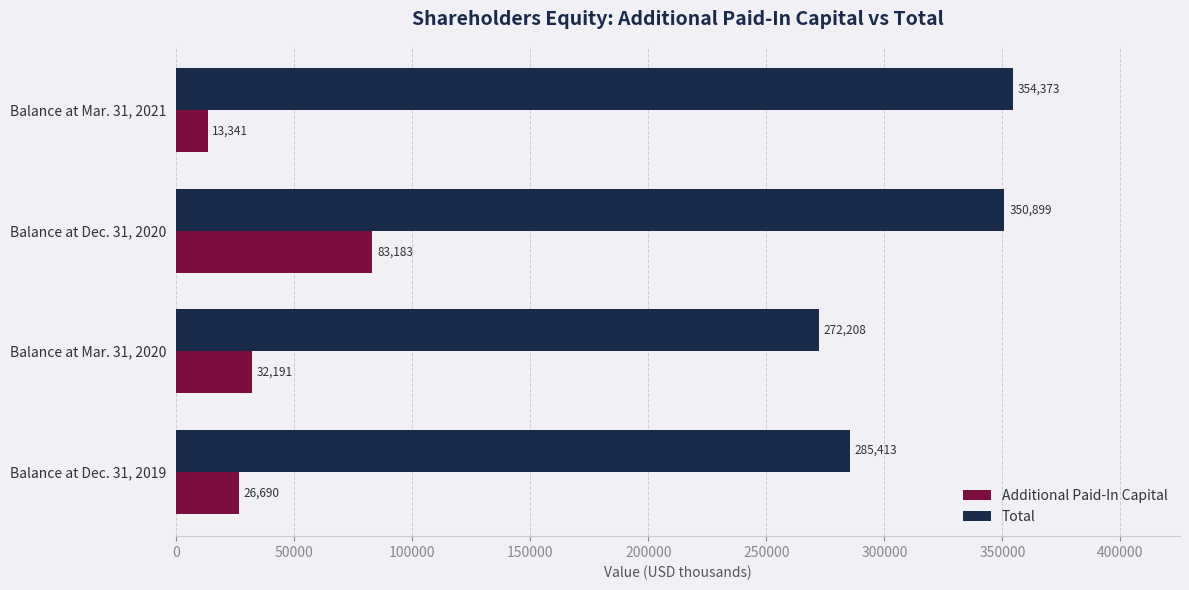

What is the total value across all series at Balance at Mar. 31, 2021?

367714